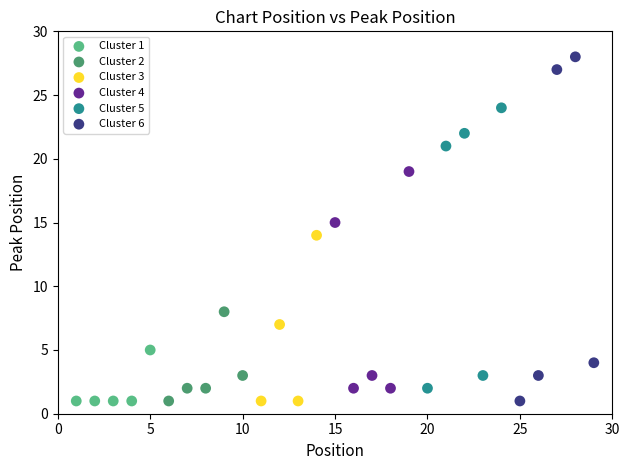

Which series has the largest Y range (max minus min)?

Cluster 6